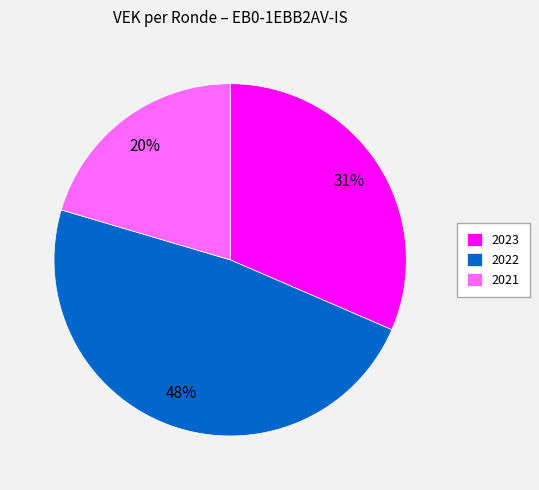

What percentage is the 2023 slice, to the nearest percent?

31%